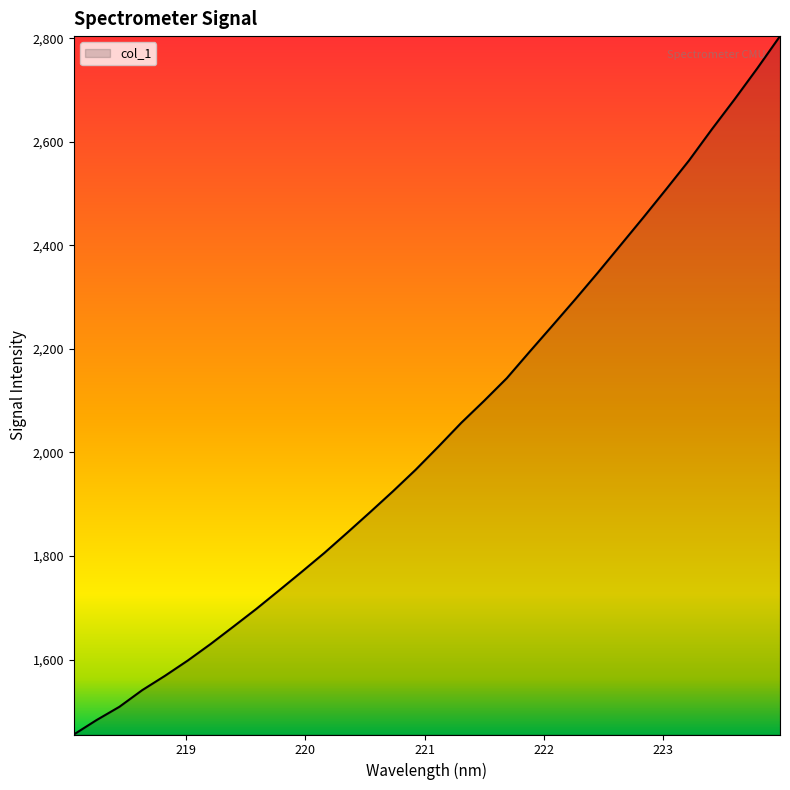

True or false: the data has more than 1 interior local peaks.

False